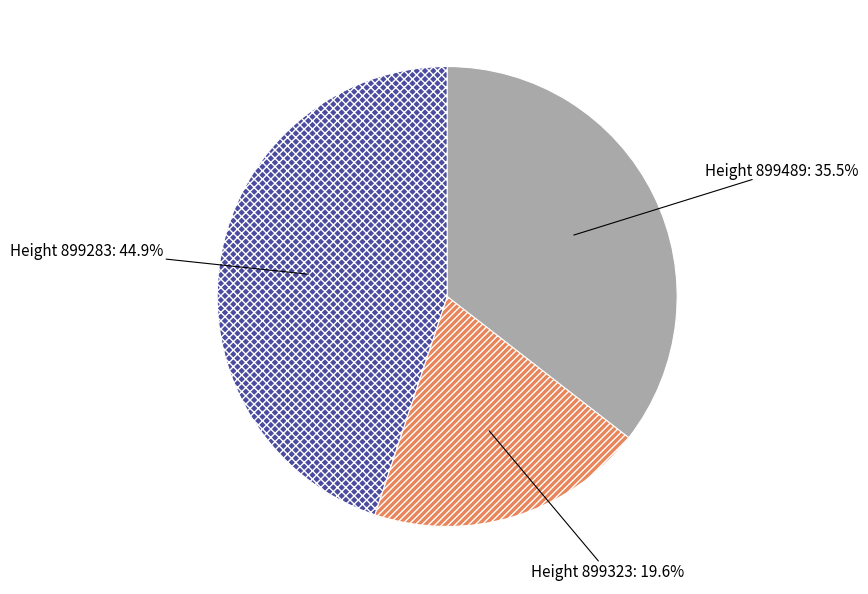

Which slice is the largest?

Height 899283